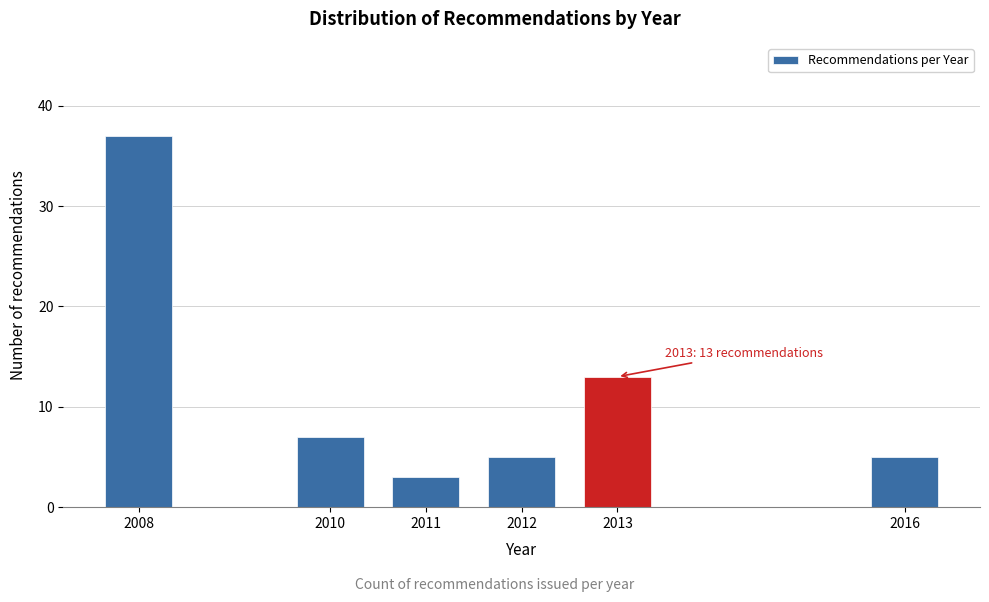

Reading right to left, what are all the values shown in this chart?

2016=5	2013=13	2012=5	2011=3	2010=7	2008=37